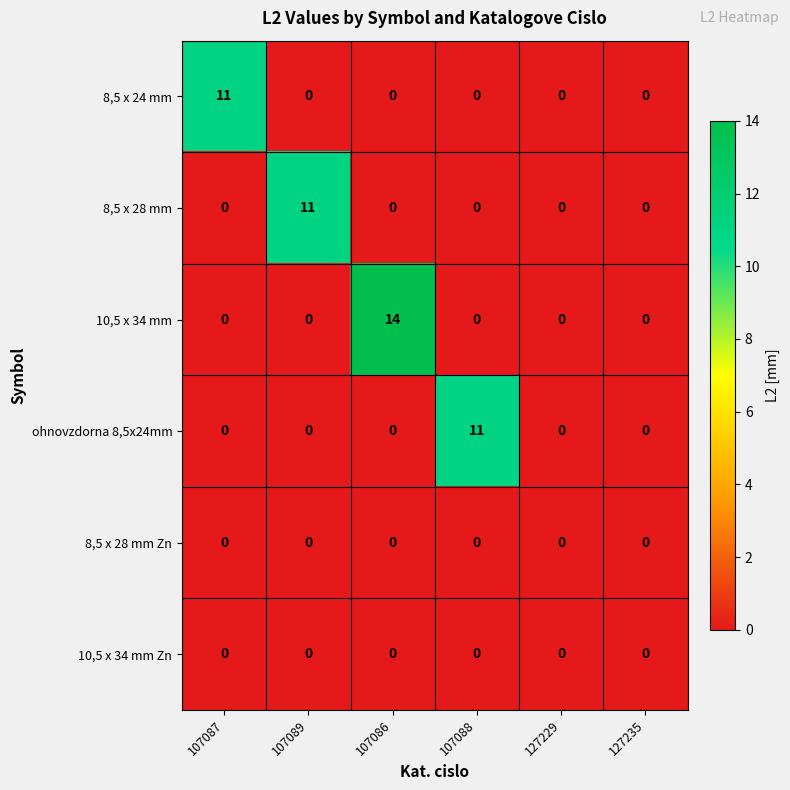

What is the greatest value displayed?

14